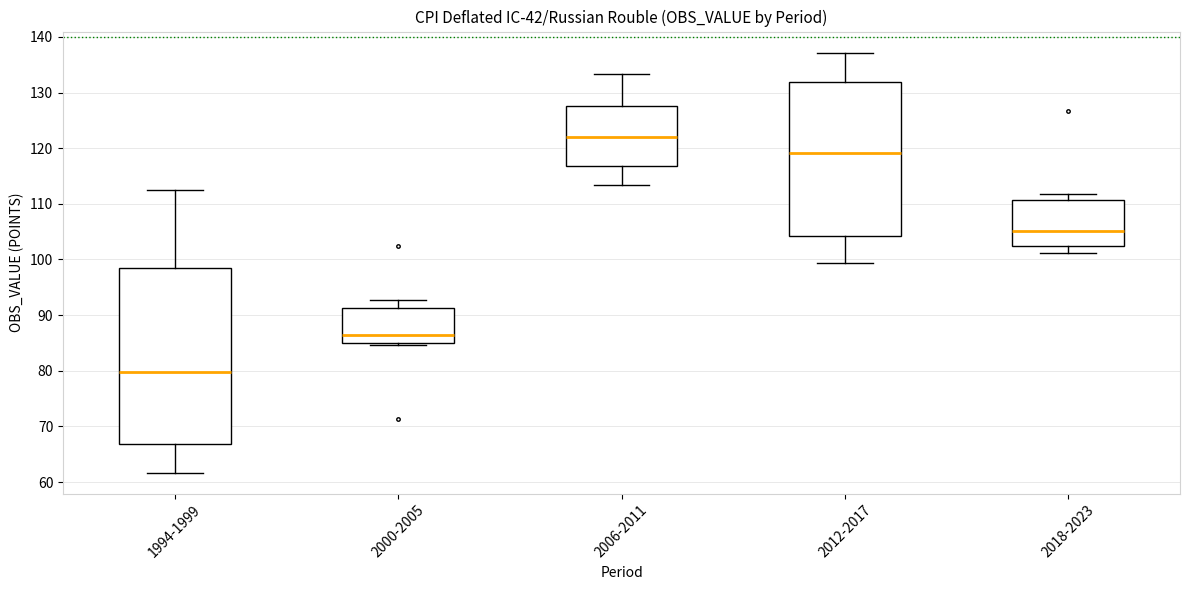

Which box's median line is the lowest?

1994-1999